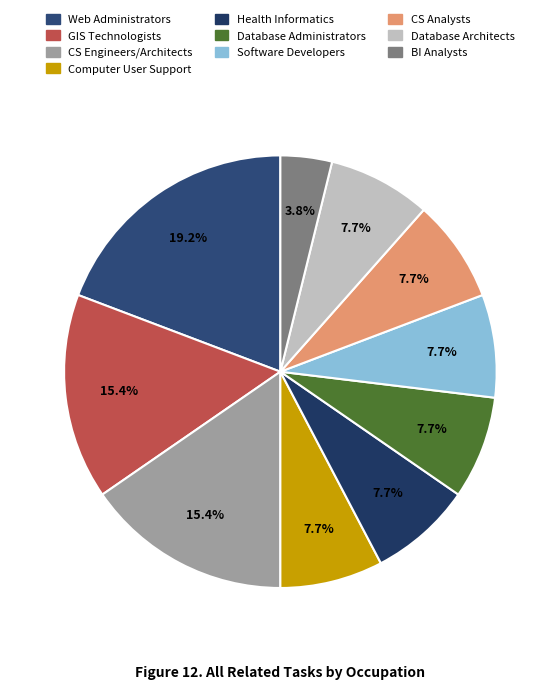

To the nearest percent, what is the average slice percentage?

10%